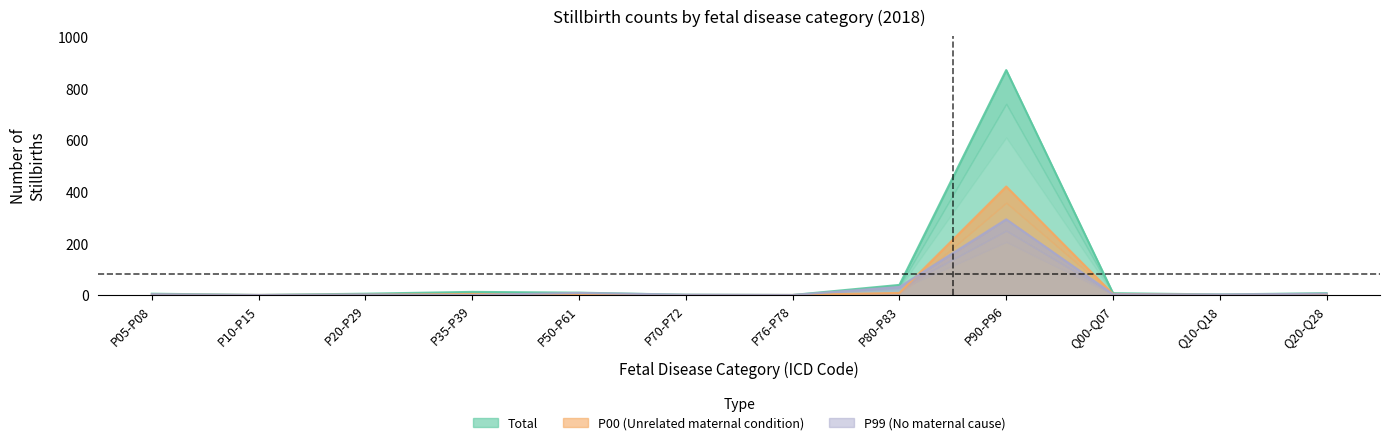

Count the number of categories in the chart.

12